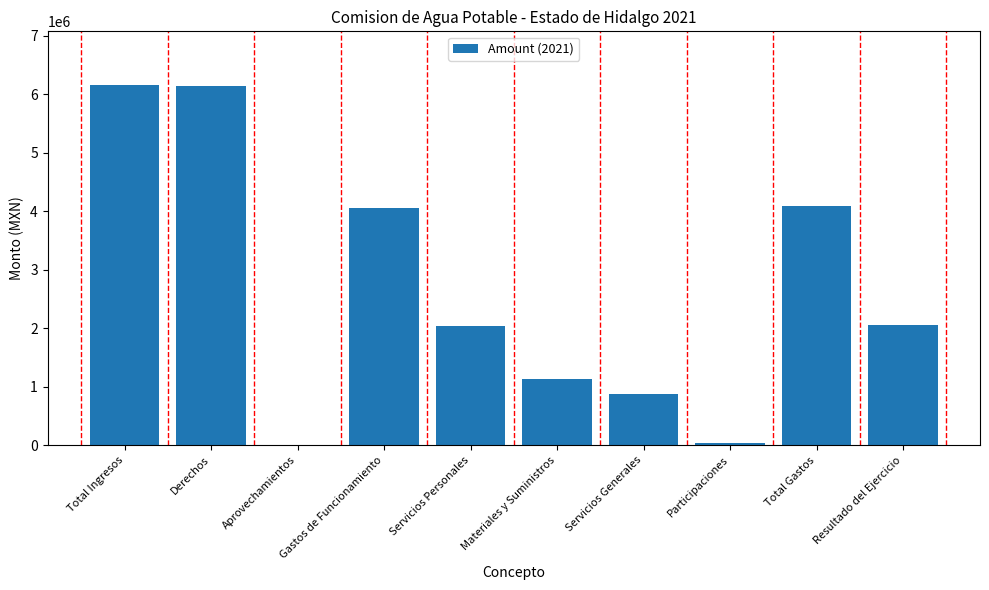

What value does the data have at Derechos?

6143012.2